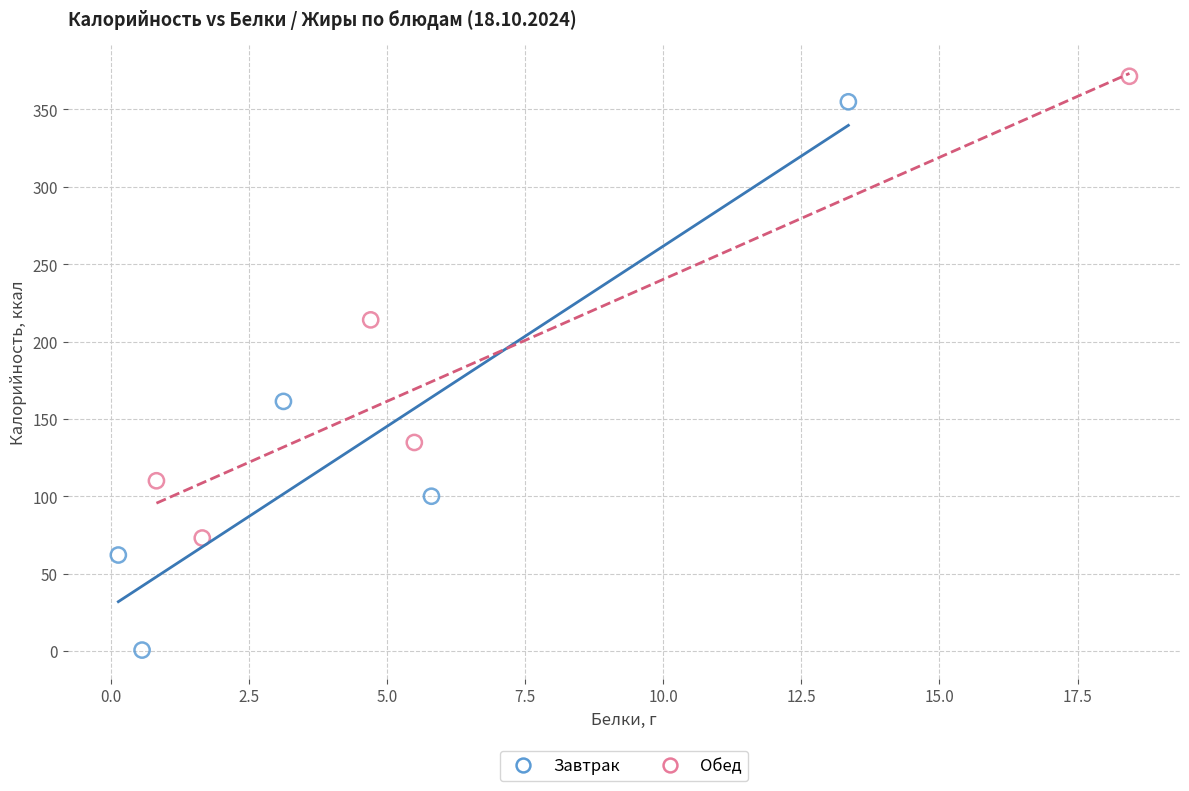

Which series reaches the maximum Y coordinate?

Обед